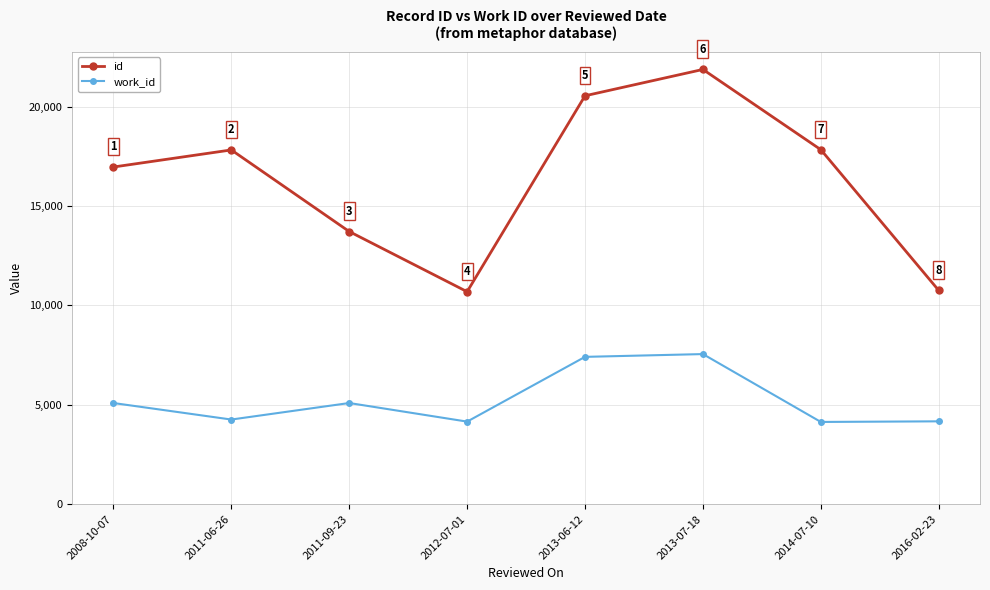

Does the chart have visible grid lines?

Yes